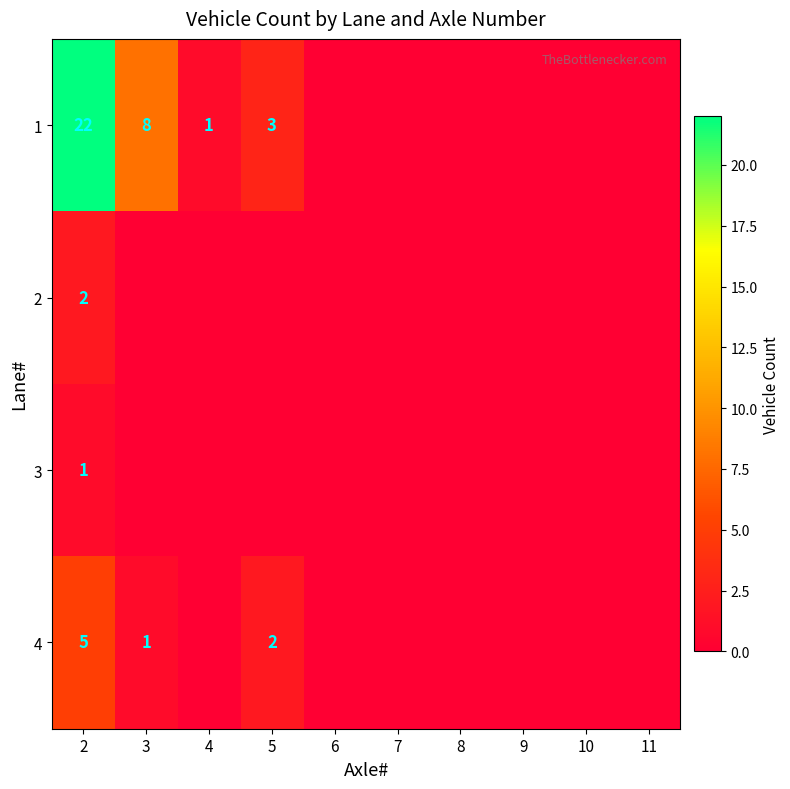

Is it true that 4 equals 5 at 2?

True